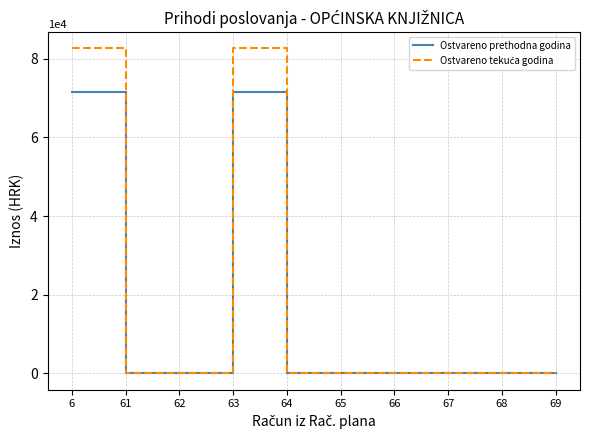

The value of Ostvareno prethodna godina at 66 is 0.0. True or false?

True